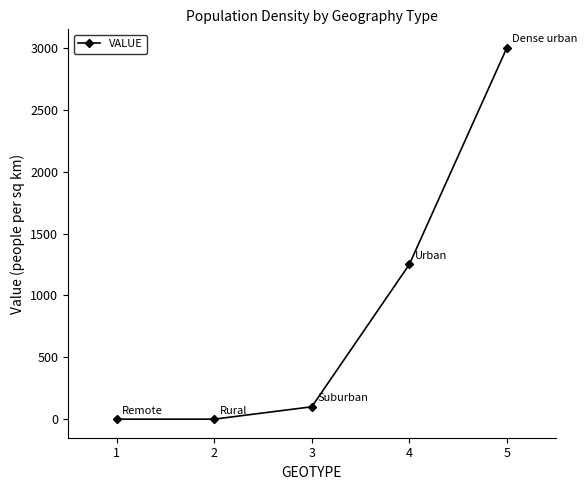

Is it true that the value at 4 is 1250.0?

True